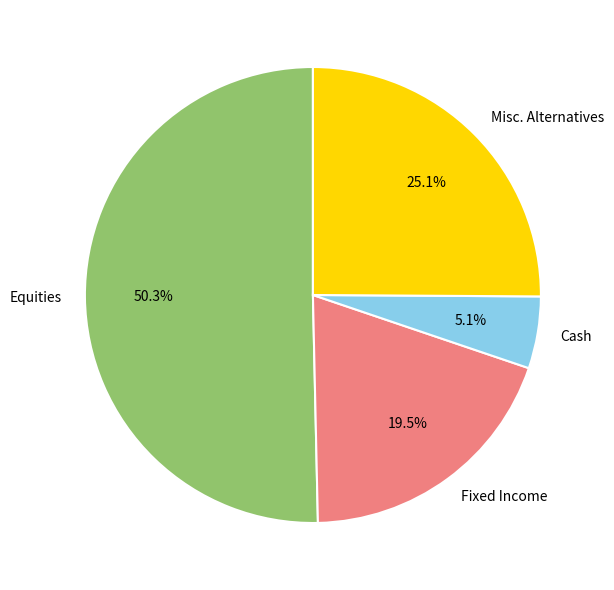

Count the number of slices in the pie.

4